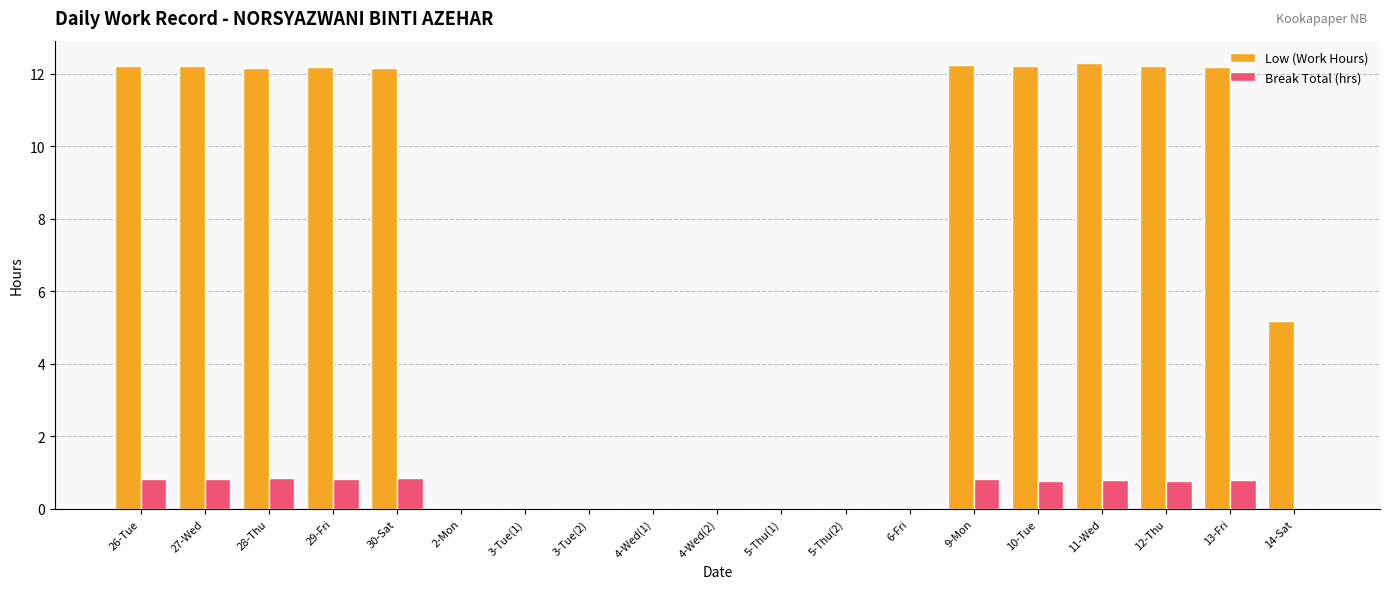

What is the sum of all Low (Work Hours) values?

127.3